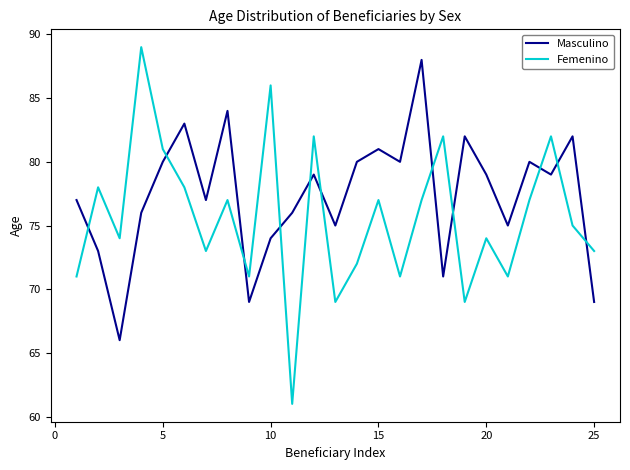

What is the greatest value displayed?

89